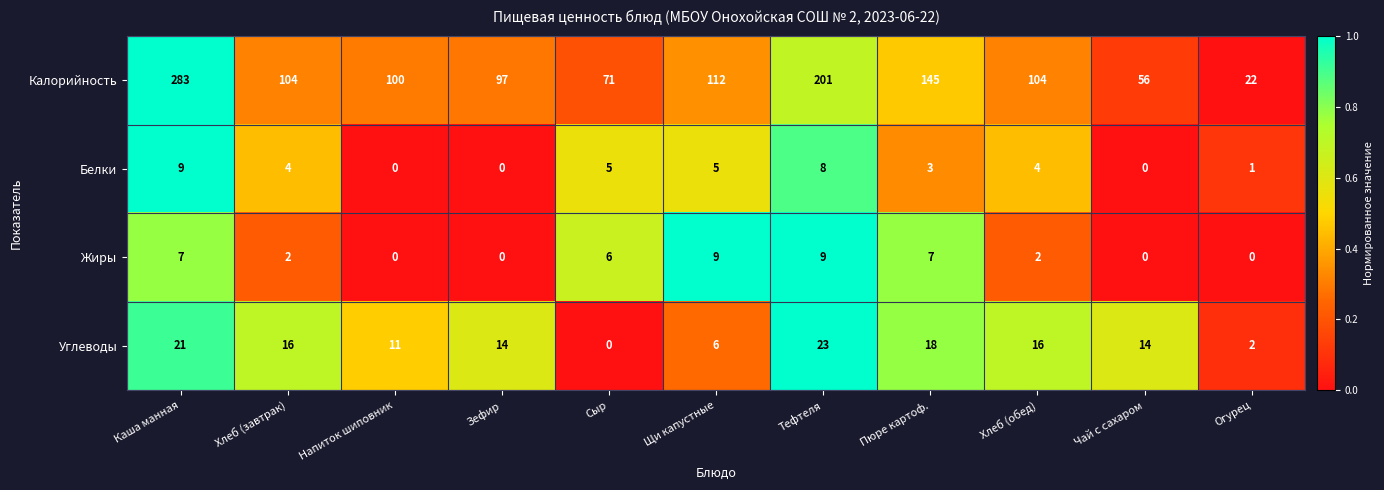

What is the average value of the Белки series?

4